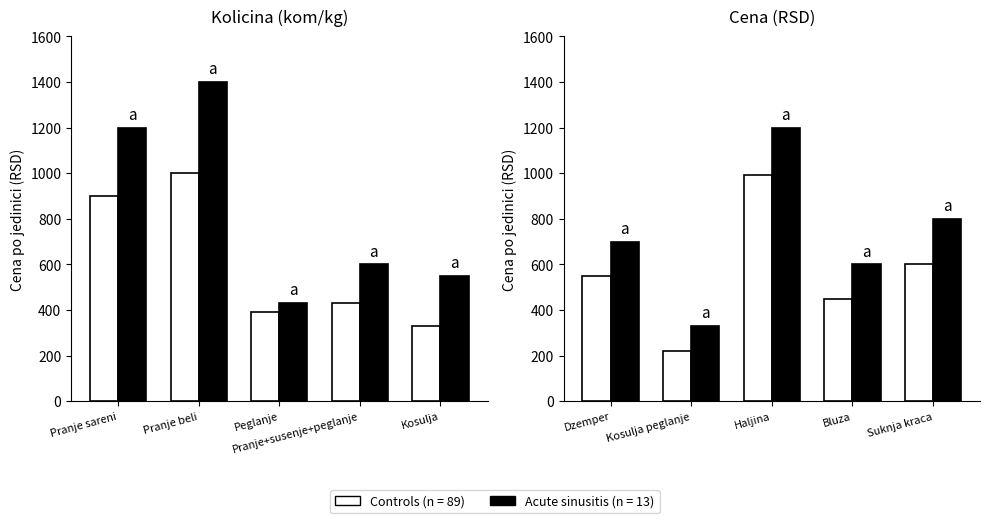

Between Haljina and Suknja kraca, which series saw the biggest shift?

Acute sinusitis